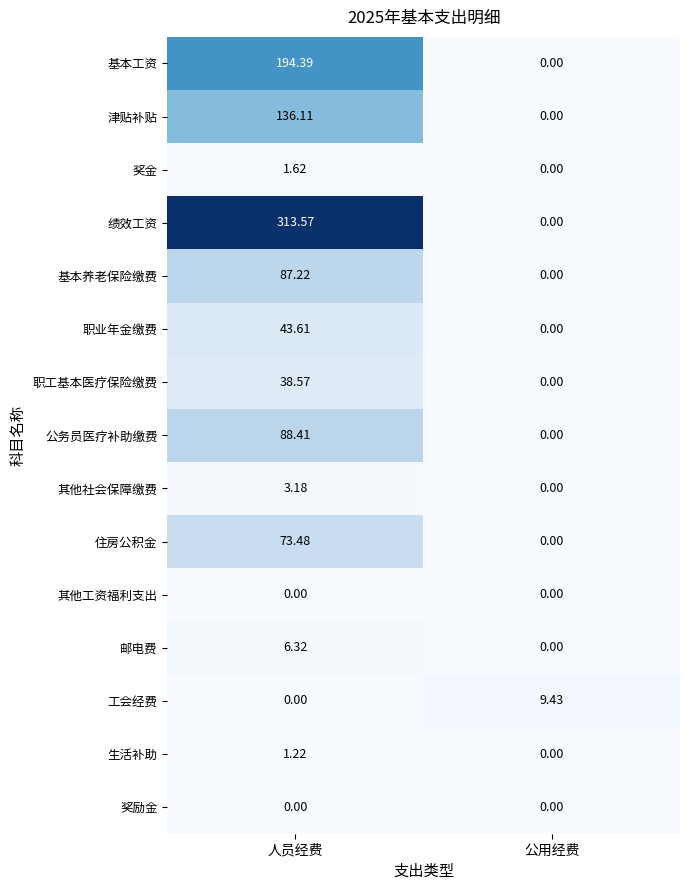

At which label does 津贴补贴 first exceed 136?

人员经费